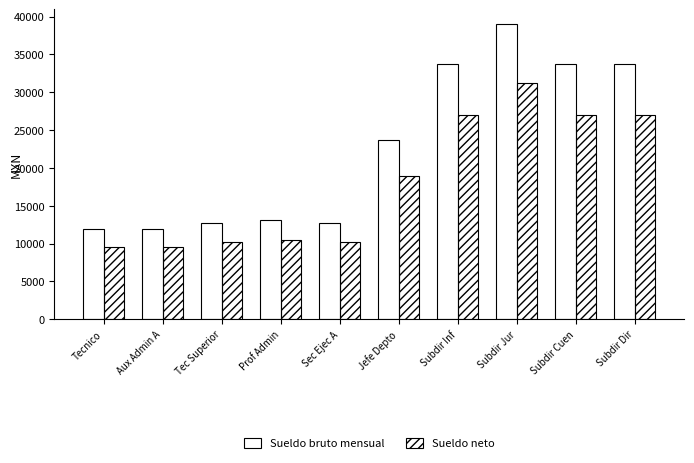

How many data points does each series have?

10